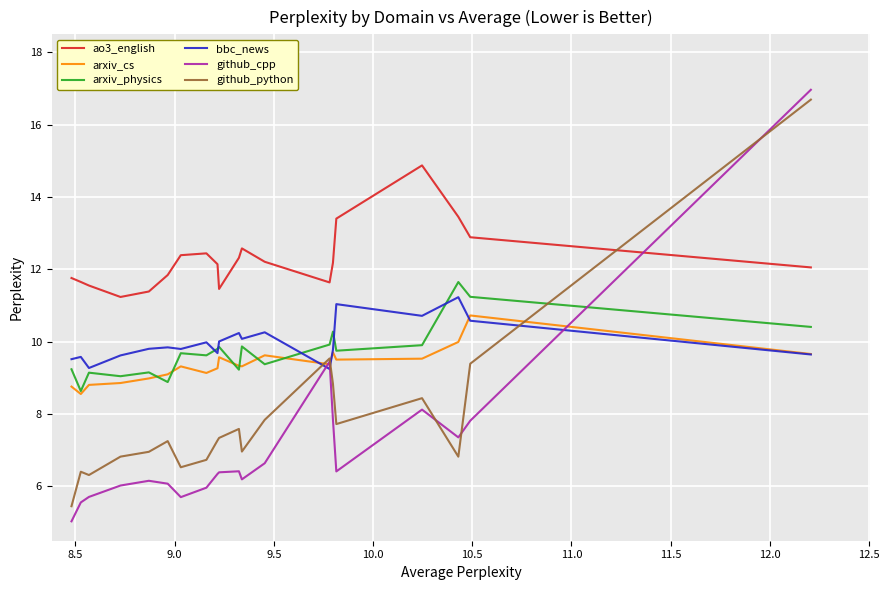

Which series has the largest total across all categories?

ao3_english